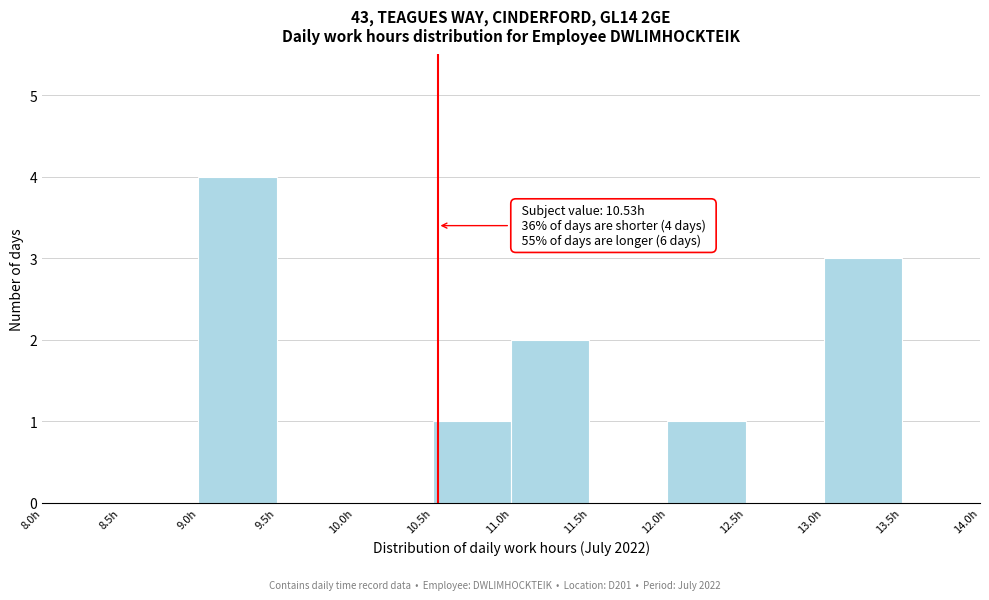

Over which range of the x-axis is the bar tallest?

9.0 to 9.5